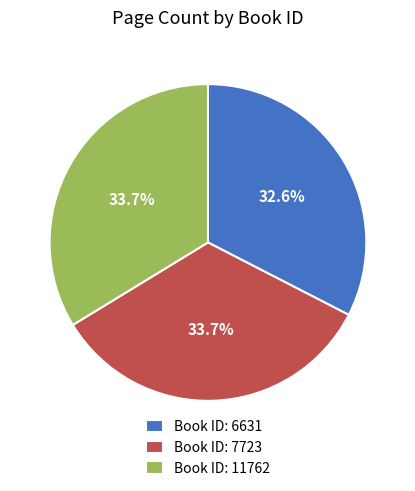

Does any single category account for the majority?

No